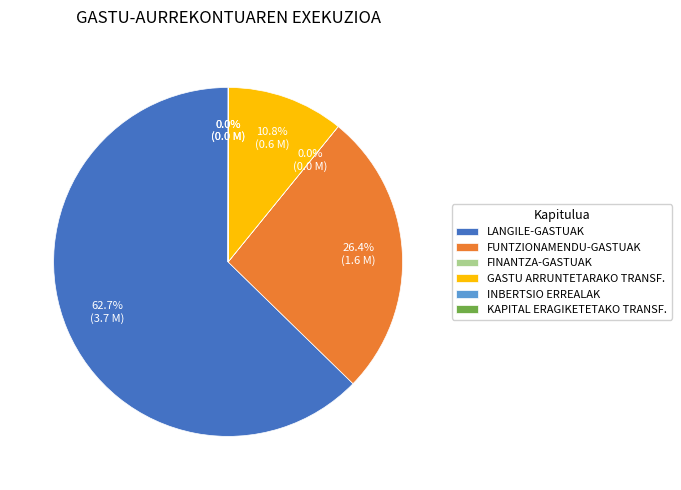

Is there any slice that represents more than half of the pie?

Yes